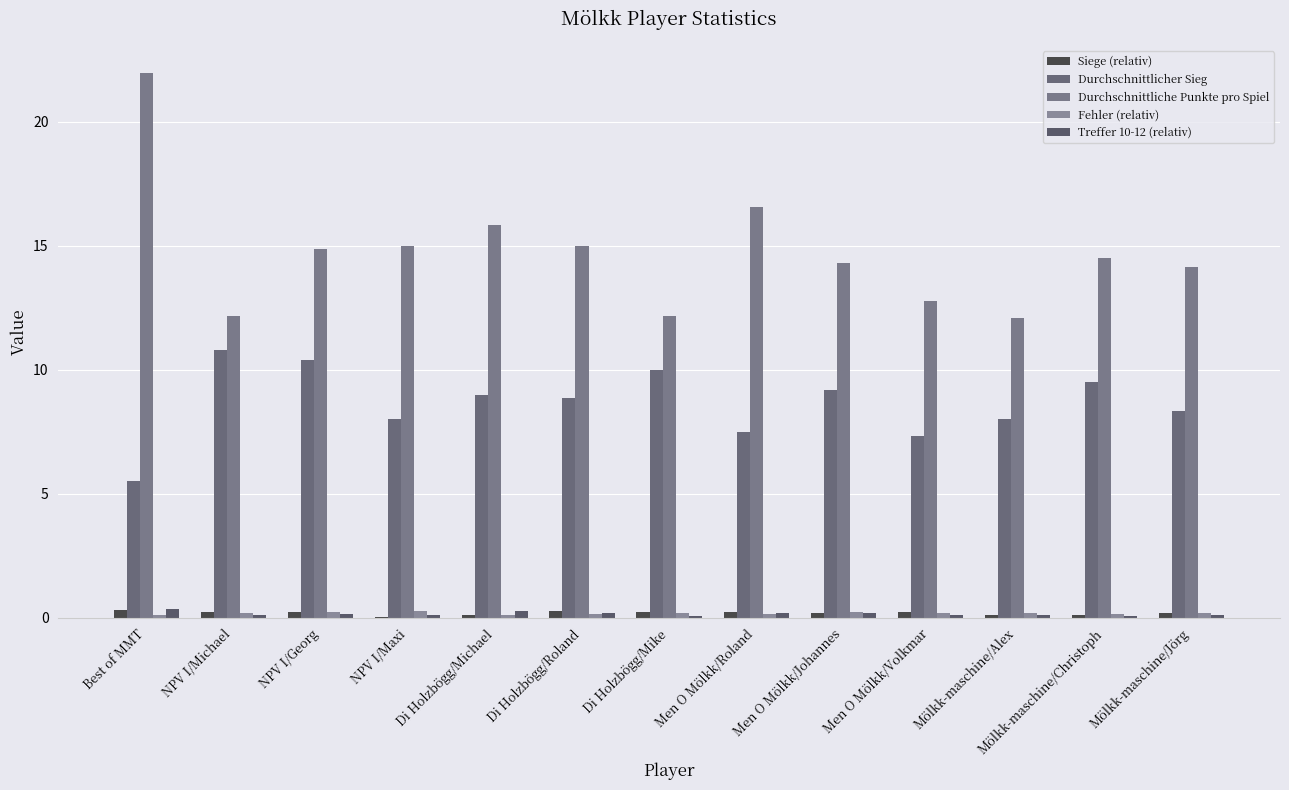

The value of Durchschnittliche Punkte pro Spiel at Di Holzbögg/Mike is 12.2. True or false?

True